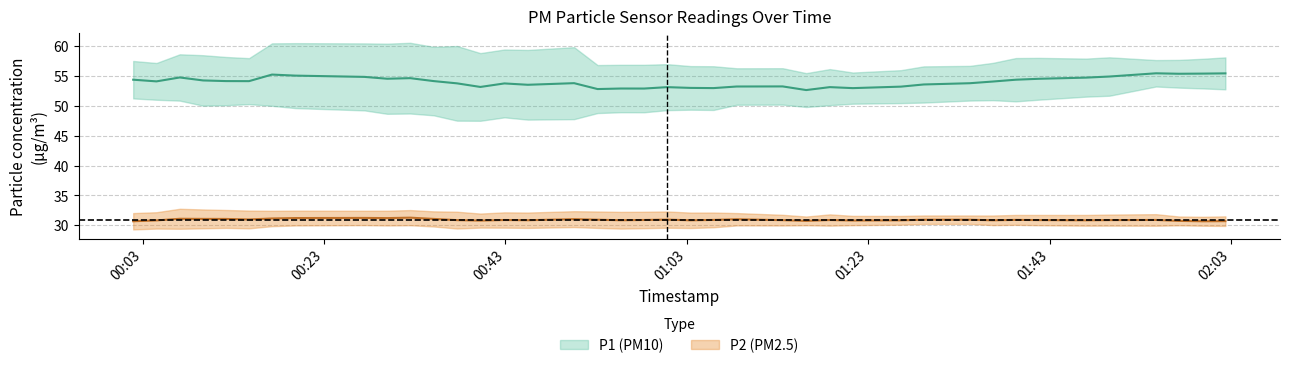

What are all the series names shown in the legend?

P1, P2